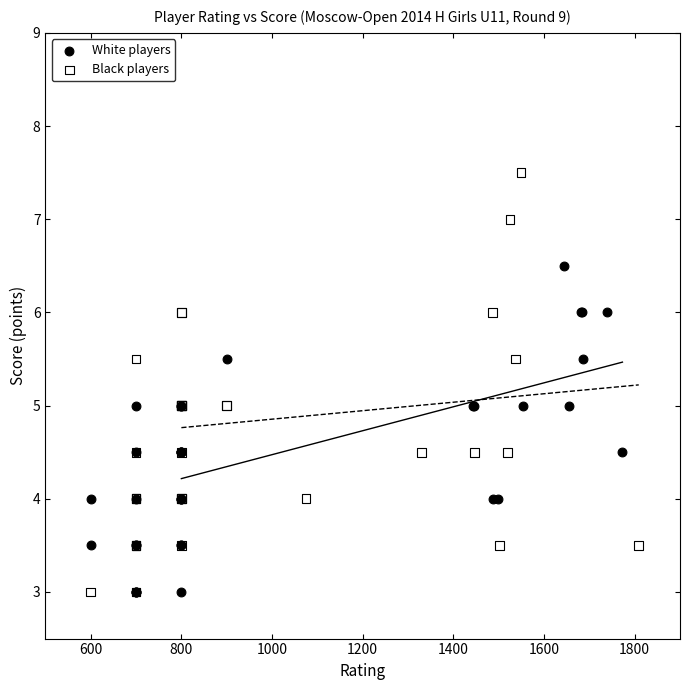

Which series has the largest Y range (max minus min)?

Black players